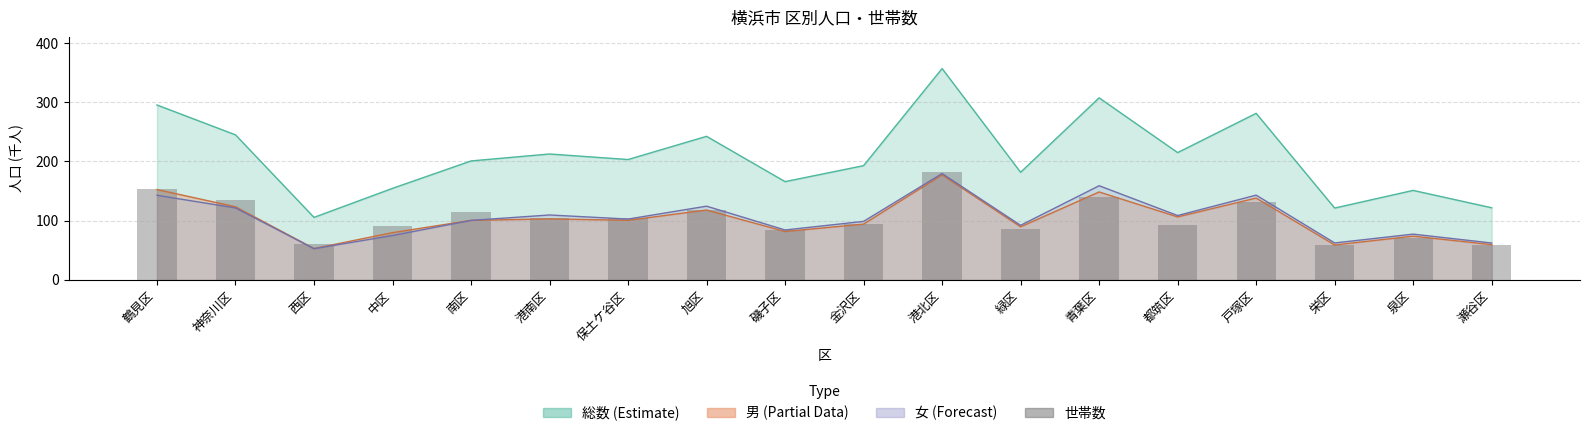

Reading left to right, extract all data points from this chart.

154.2	134.3	61.1	91.2	114.7	103.8	105.3	118.2	83.9	94.5	181.6	85.7	140.6	92.8	131.7	58.4	71.5	58.5